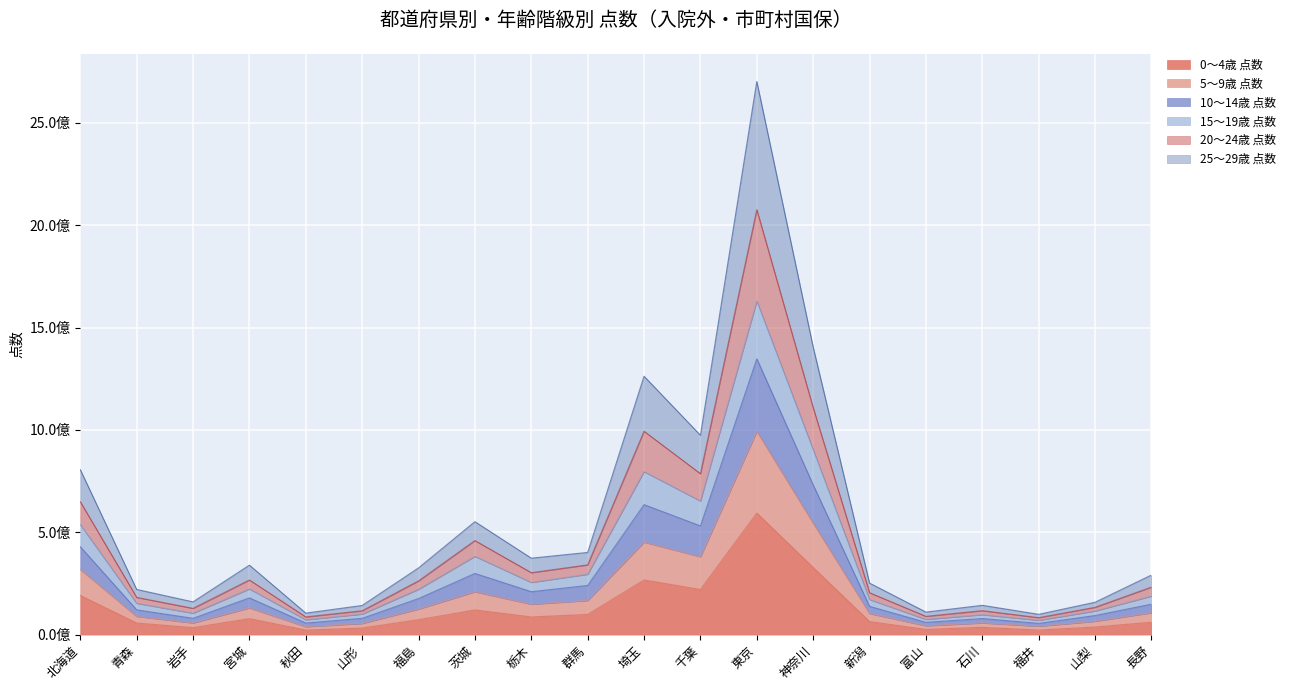

True or false: 10～14歳 点数 and 0～4歳 点数 cross at least once.

False